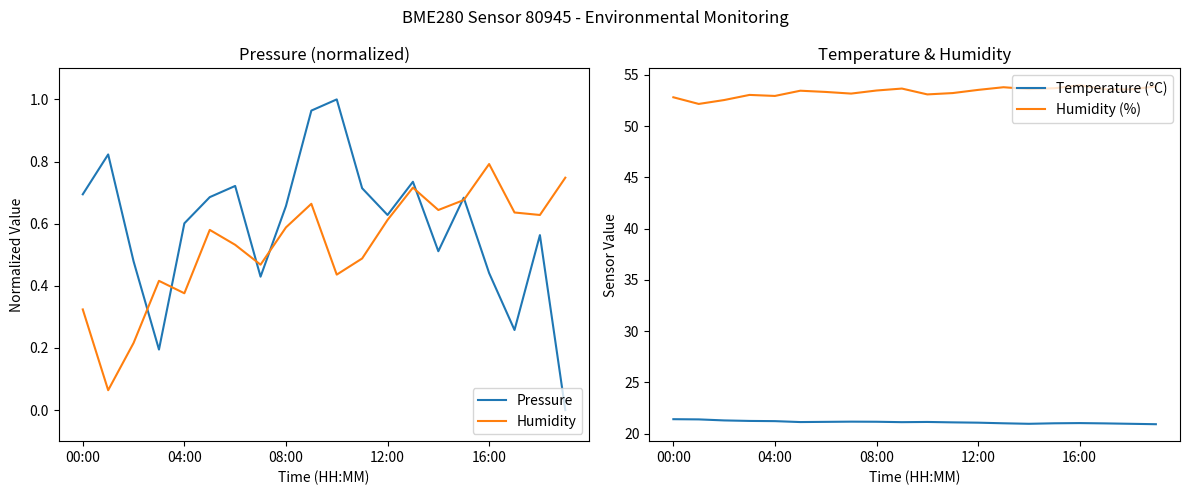

What is the lowest value of the Temperature (°C) series?

20.9